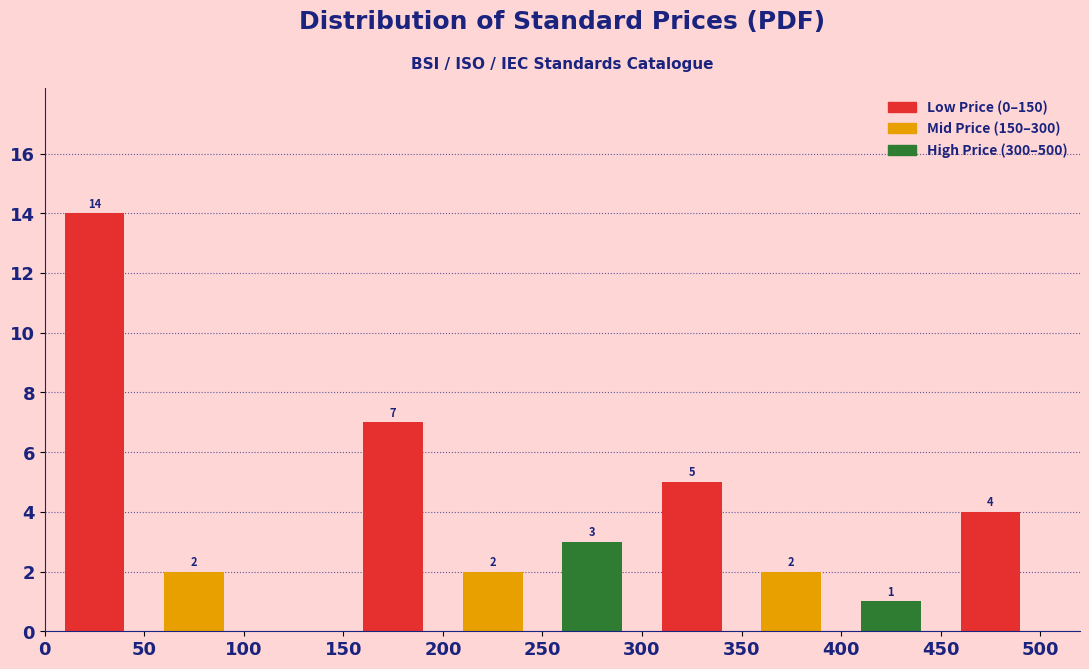

Which range on the x-axis has the tallest bar?

0 to 50